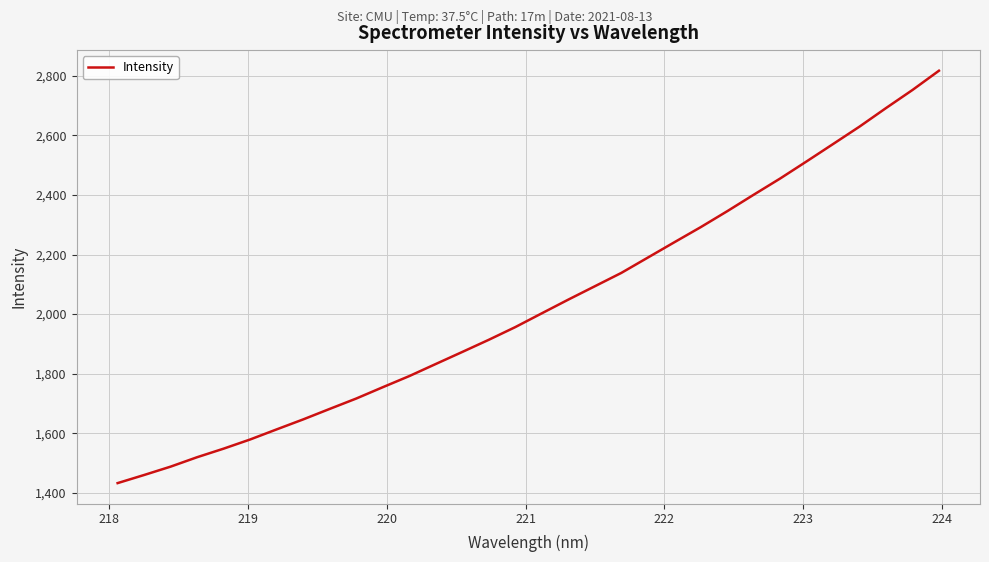

What is the difference between the second highest and minimum values?

1319.2